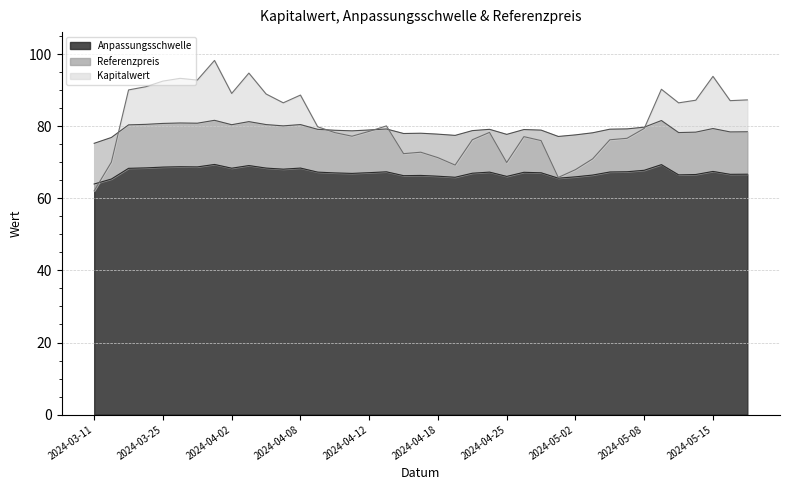

Where does the Kapitalwert series first go above 79?

2024-03-21